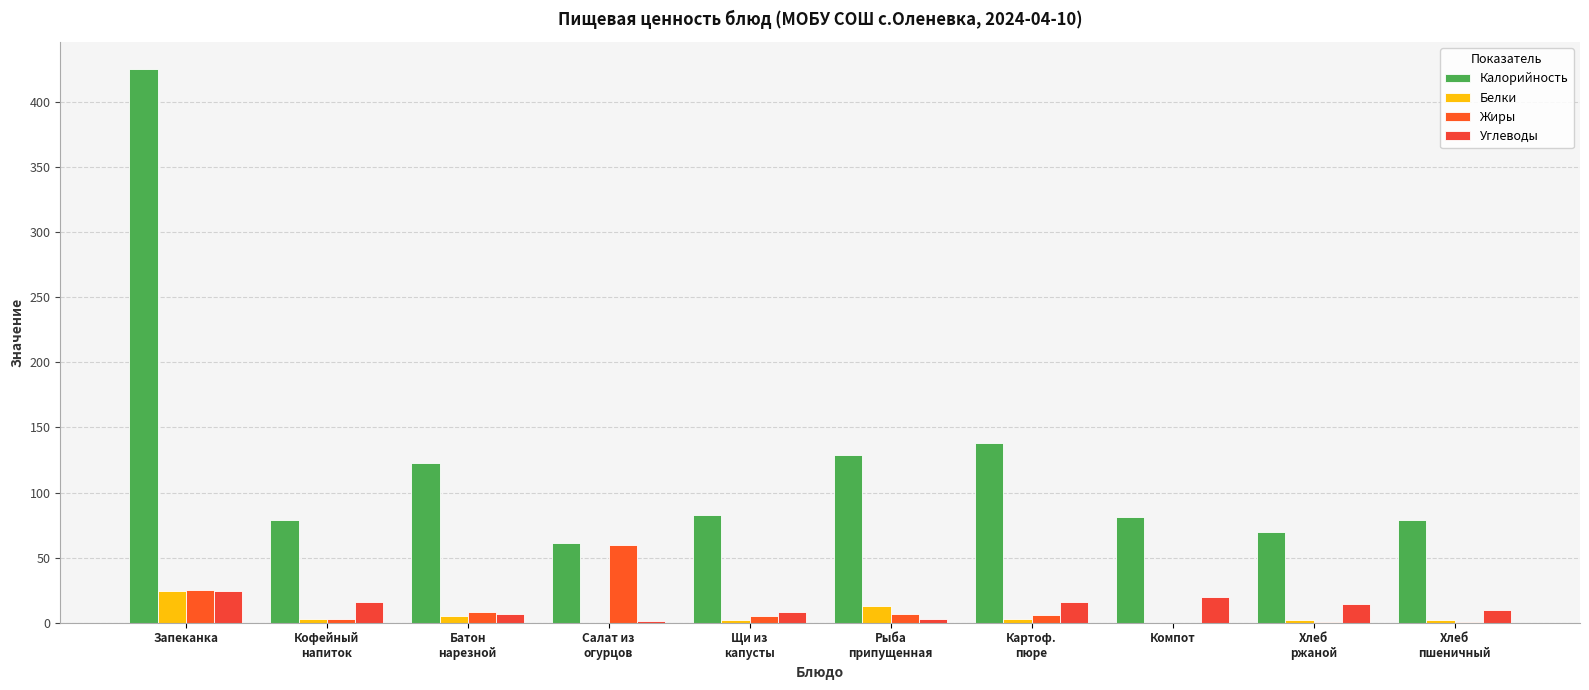

Does the chart contain stacked bars?

No